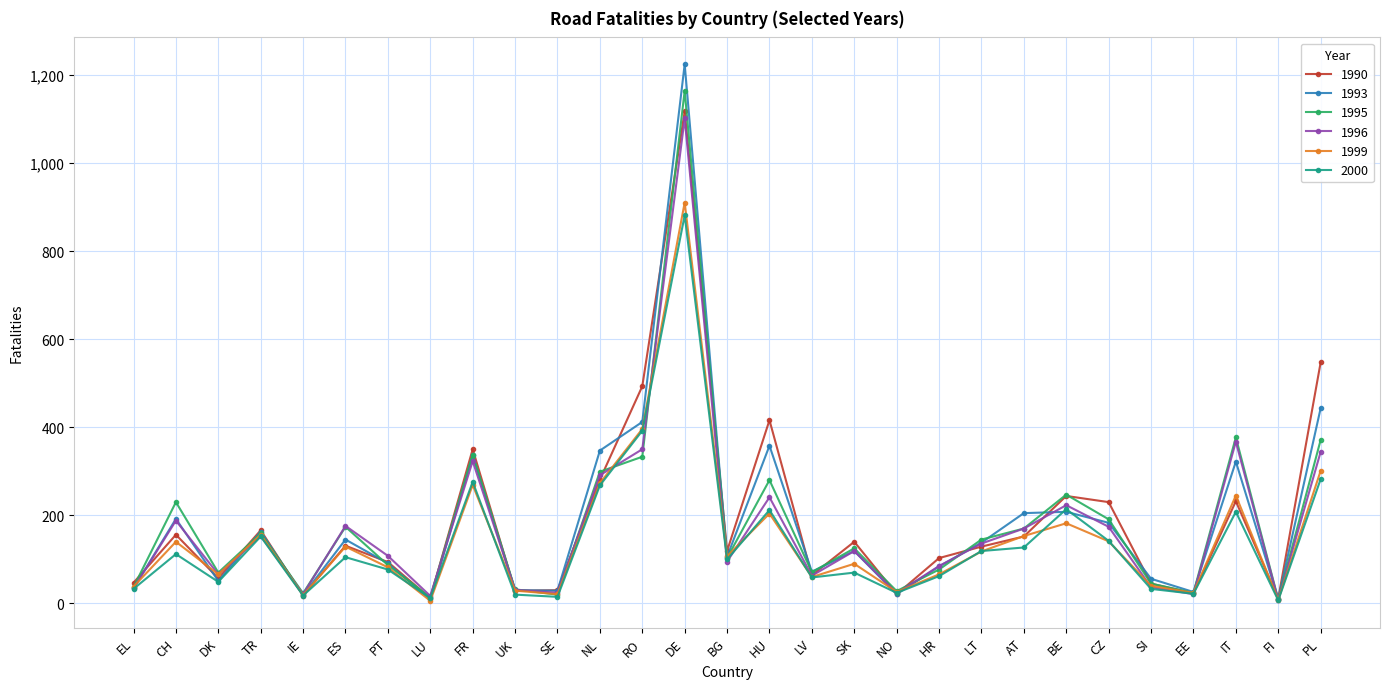

Which series has the widest spread of values?

1993